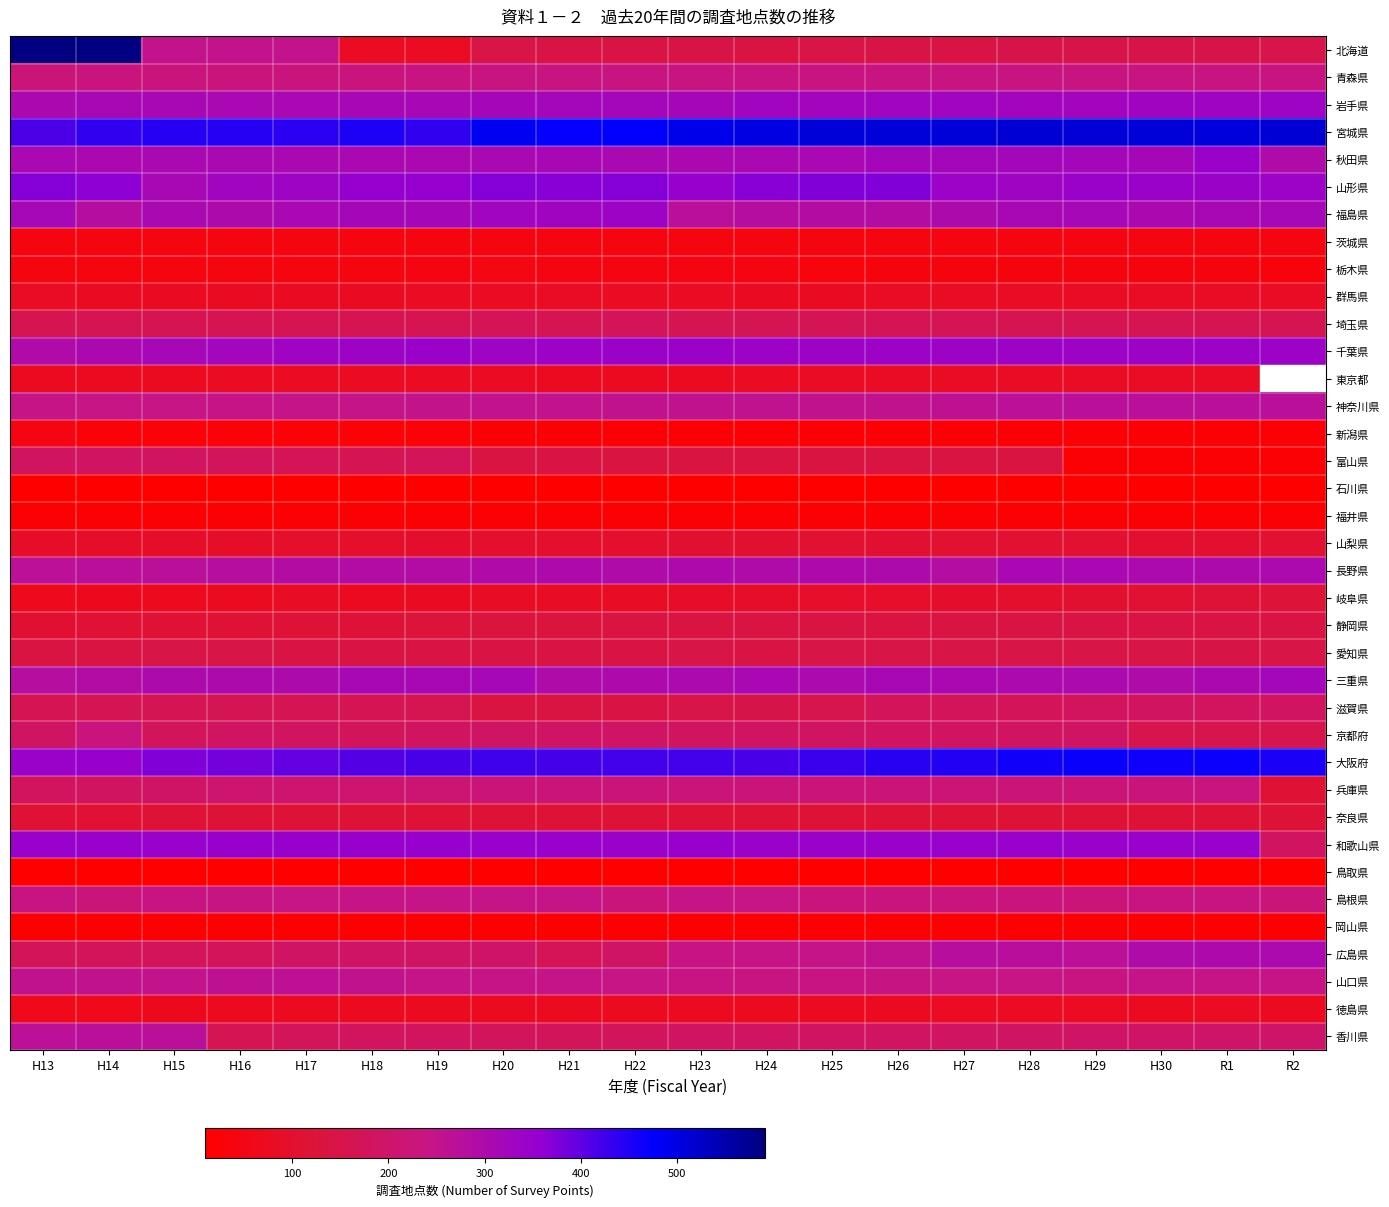

What is the sum of all 富山県 values?

2528.0